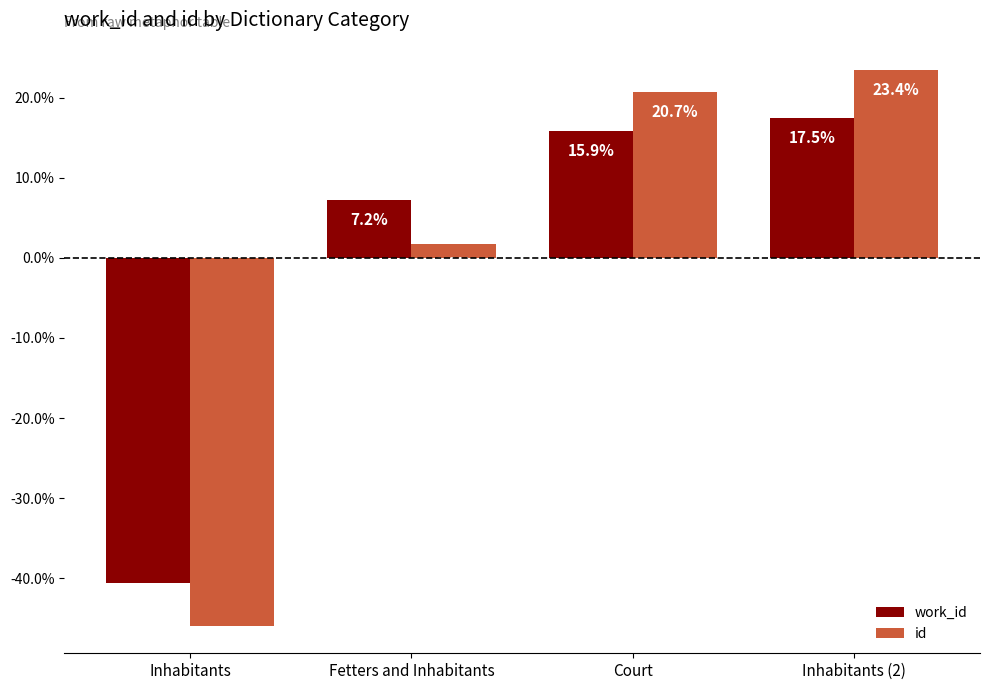

Reading left to right, what are all the values shown in this chart?

work_id: -40.6	7.2	15.9	17.5
id: -45.9	1.8	20.7	23.4